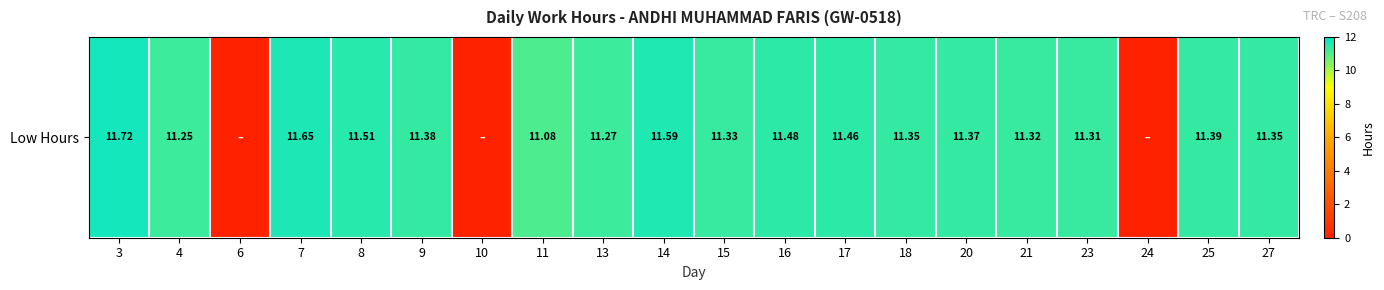

Reading left to right, transcribe all the data shown in this chart.

3=11.7	4=11.2	6=0.0	7=11.7	8=11.5	9=11.4	10=0.0	11=11.1	13=11.3	14=11.6	15=11.3	16=11.5	17=11.5	18=11.3	20=11.4	21=11.3	23=11.3	24=0.0	25=11.4	27=11.3